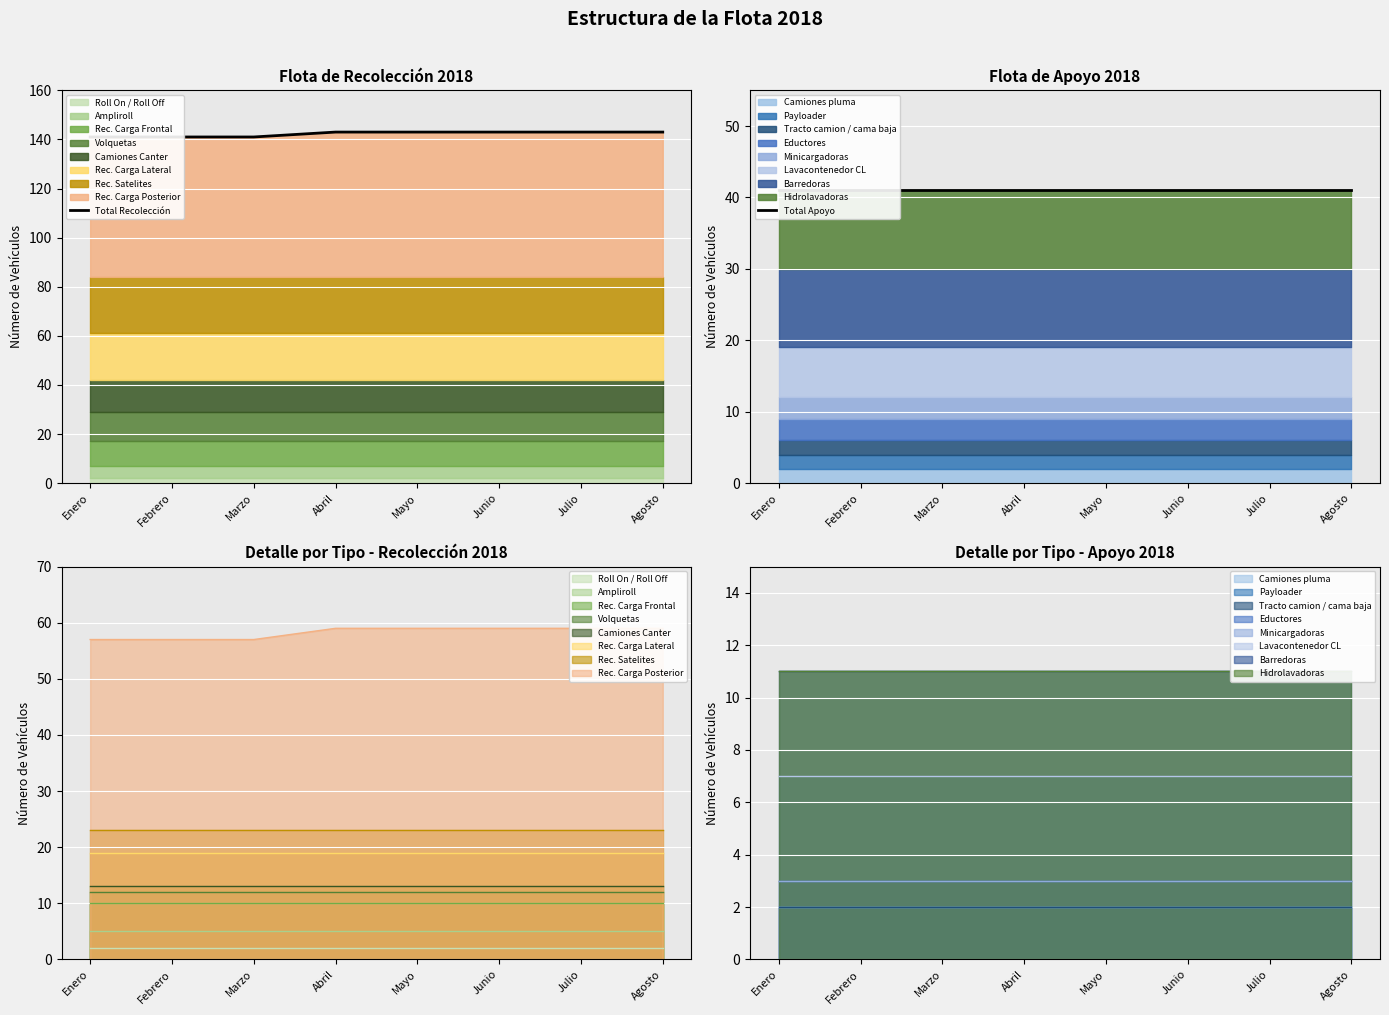

What position from the right is Enero?

8